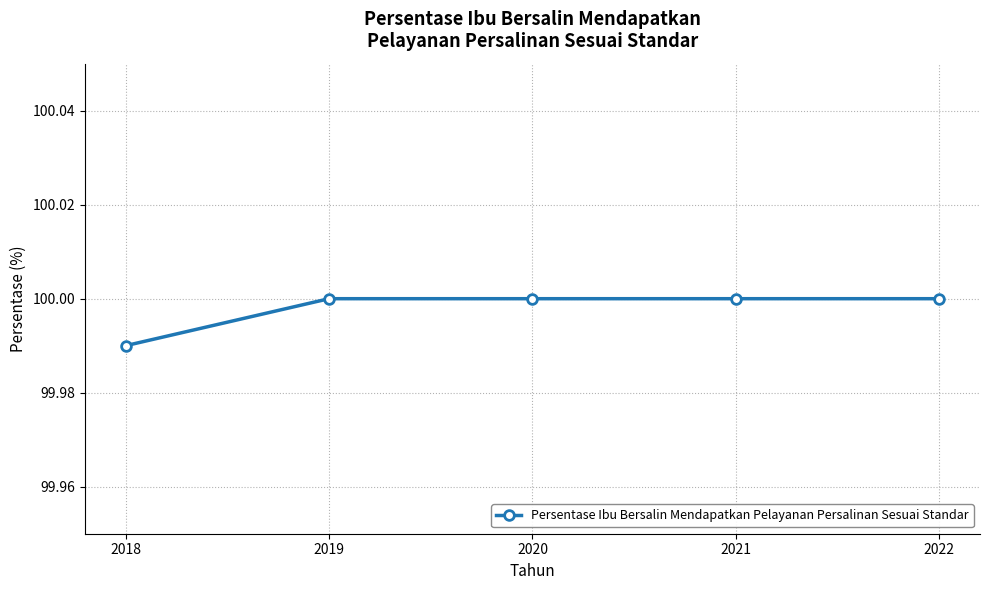

Which category has the lowest value across all series?

2018